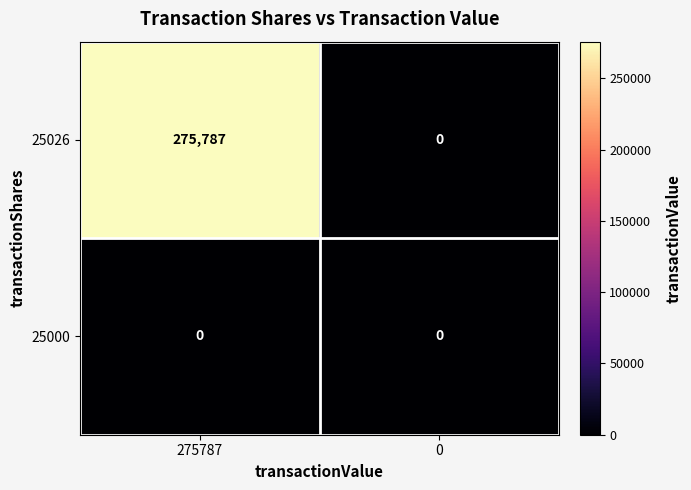

List the series in order of their overall mean, highest first.

25026, 25000